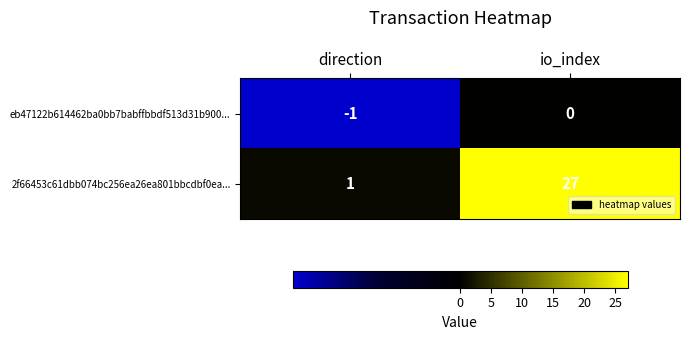

Reading right to left, extract all data points from this chart.

eb47122b614462ba0bb7babffbbdf513d31b900...: io_index=0	direction=-1
2f66453c61dbb074bc256ea26ea801bbcdbf0ea...: io_index=27	direction=1